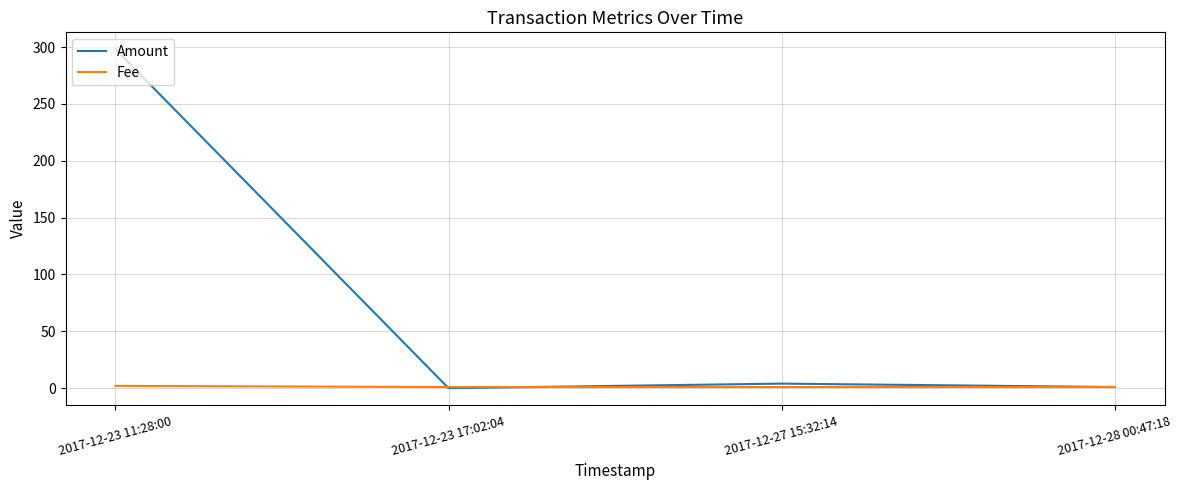

True or false: Amount has a value of 113 at 2017-12-23 11:28:00.

False